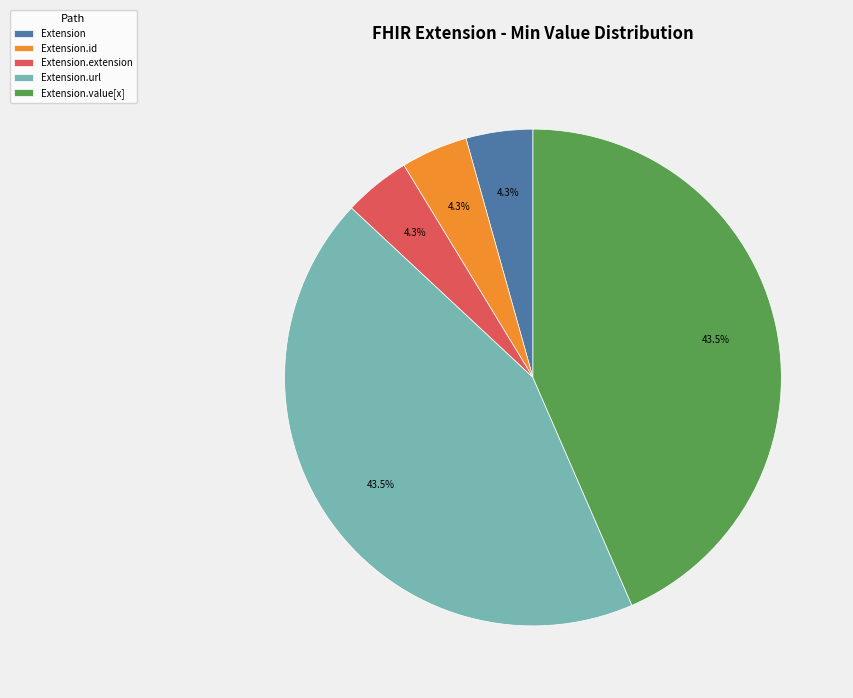

Is Extension.value[x] the majority of the pie?

No